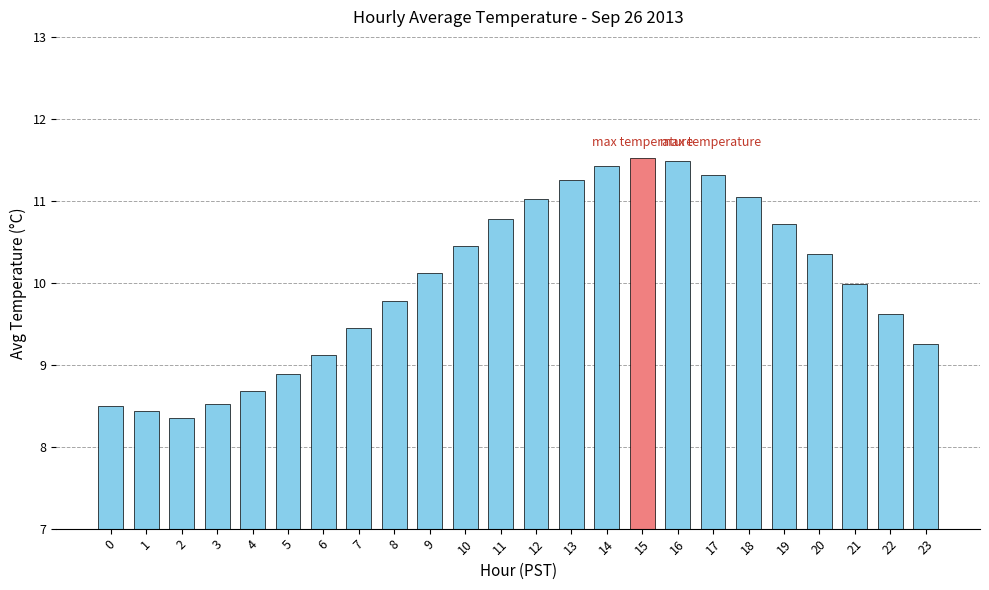

Count the number of data series in this chart.

1